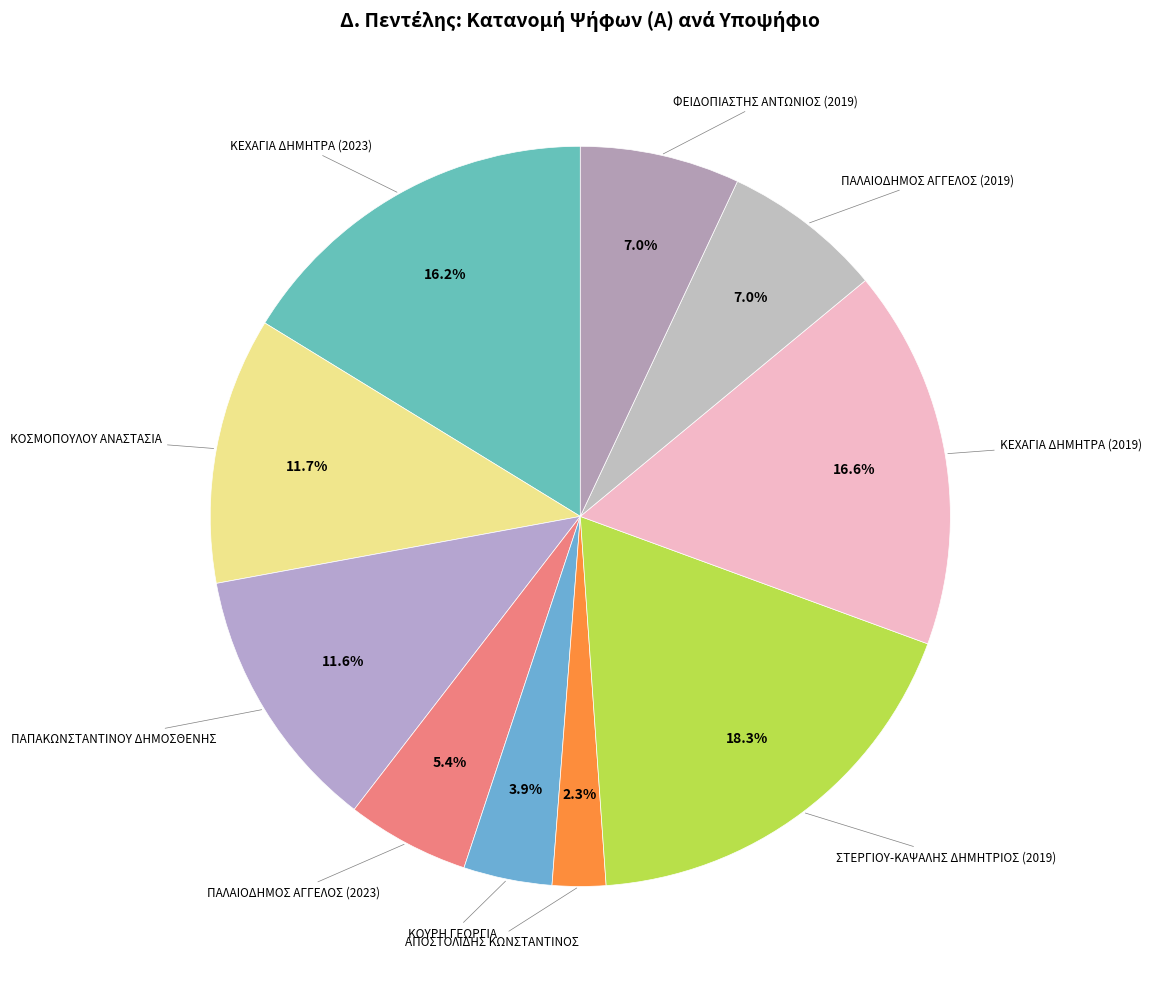

How many segments does this pie chart have?

10